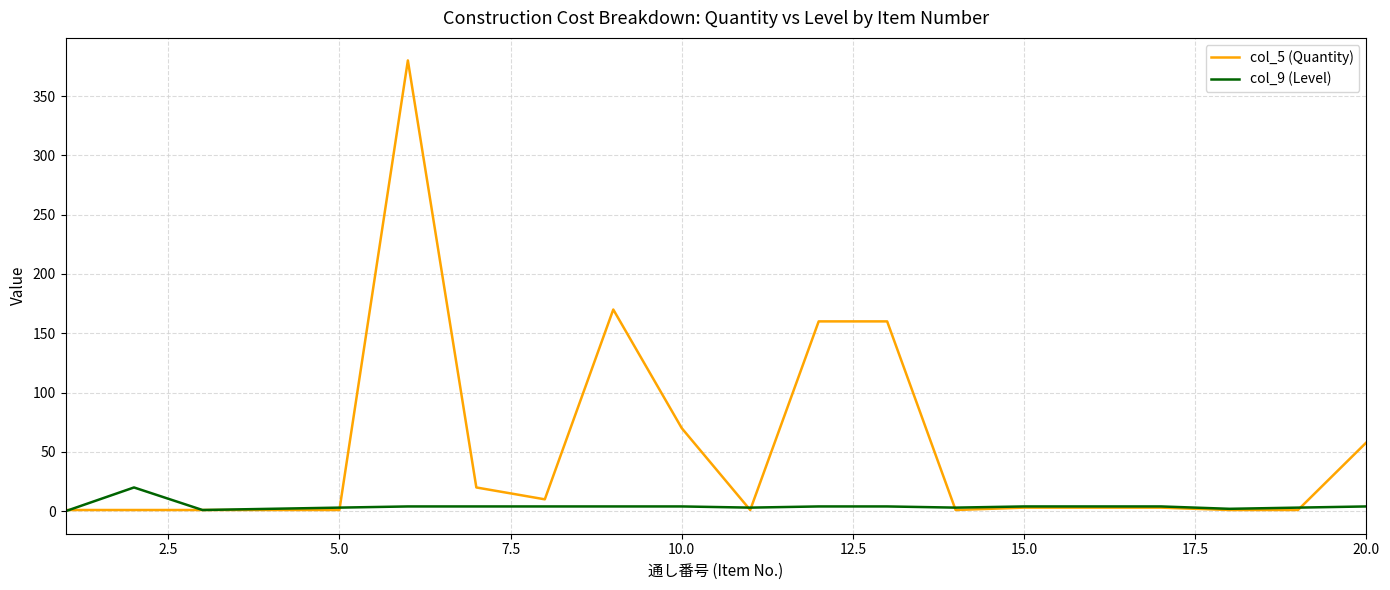

List the series in order of their overall mean, highest first.

col_5 (Quantity), col_9 (Level)